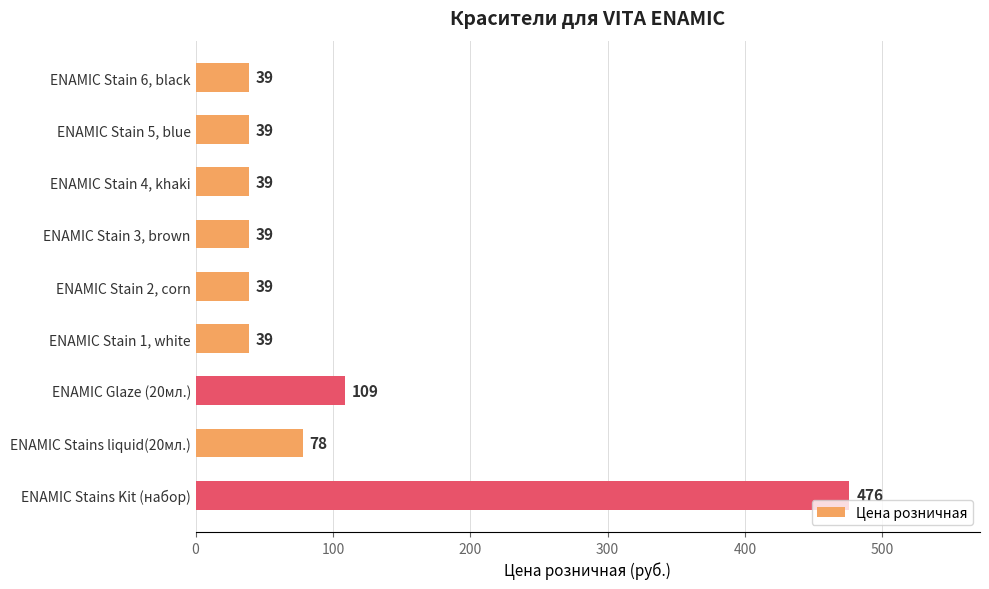

Reading bottom to top, what are all the values shown in this chart?

476	78	109	39	39	39	39	39	39